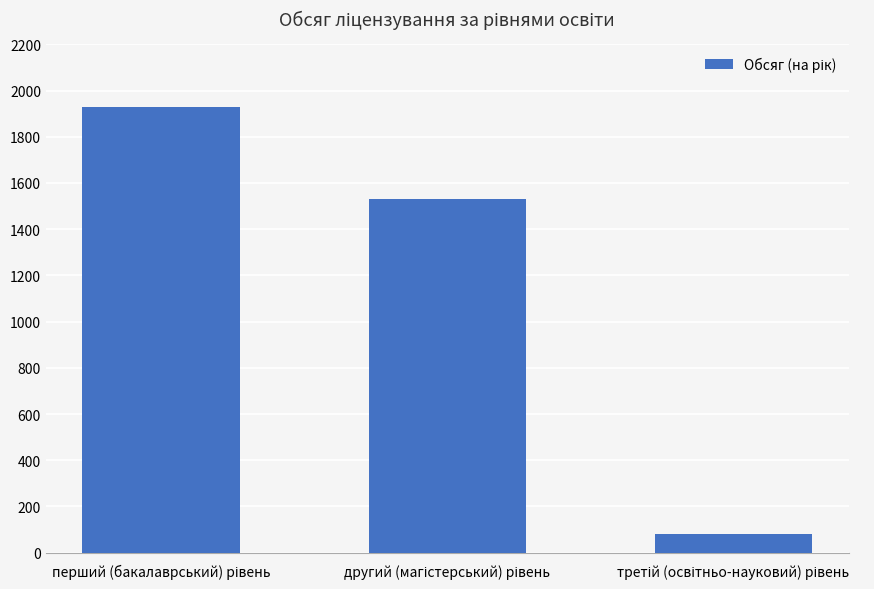

What is the value of the 2nd bar from the left?

1530